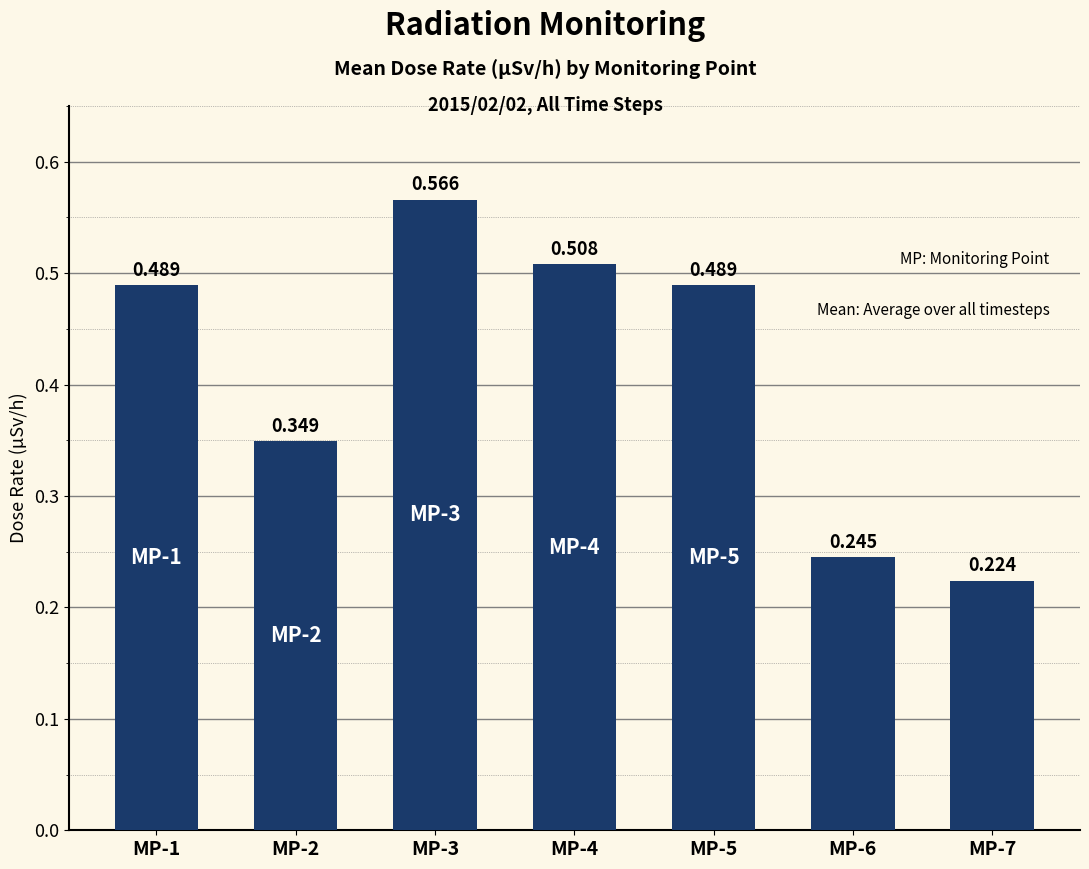

List the labels in order of value, smallest first.

MP-7, MP-6, MP-2, MP-1, MP-5, MP-4, MP-3